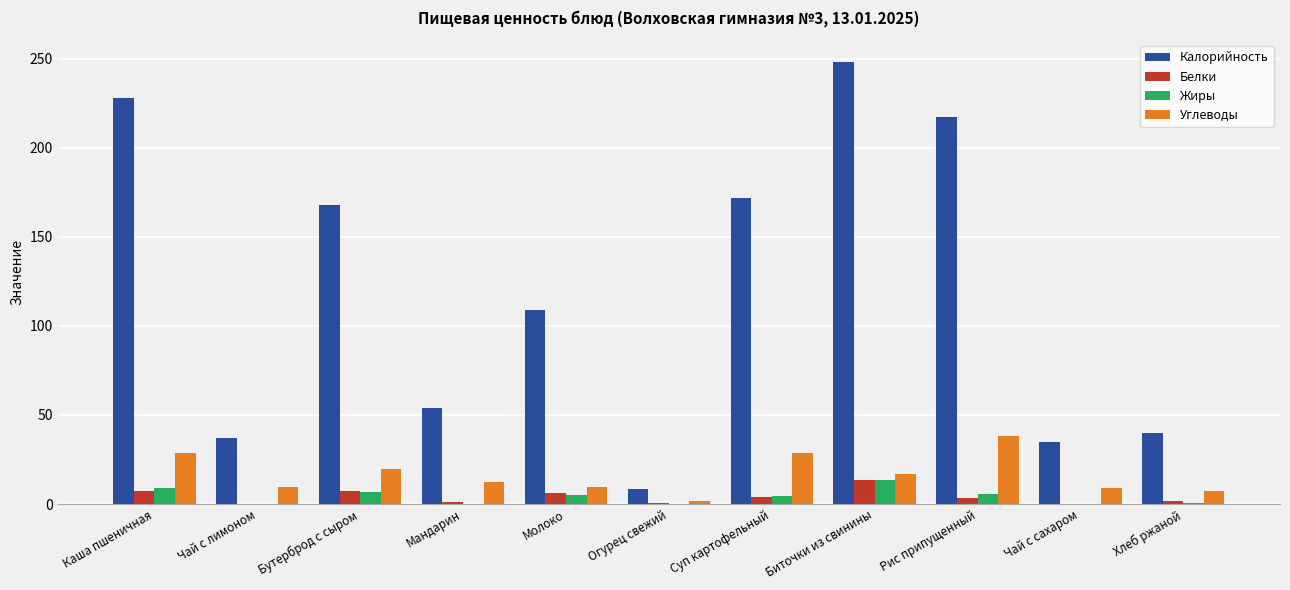

What is the average value of the Калорийность series?

119.7